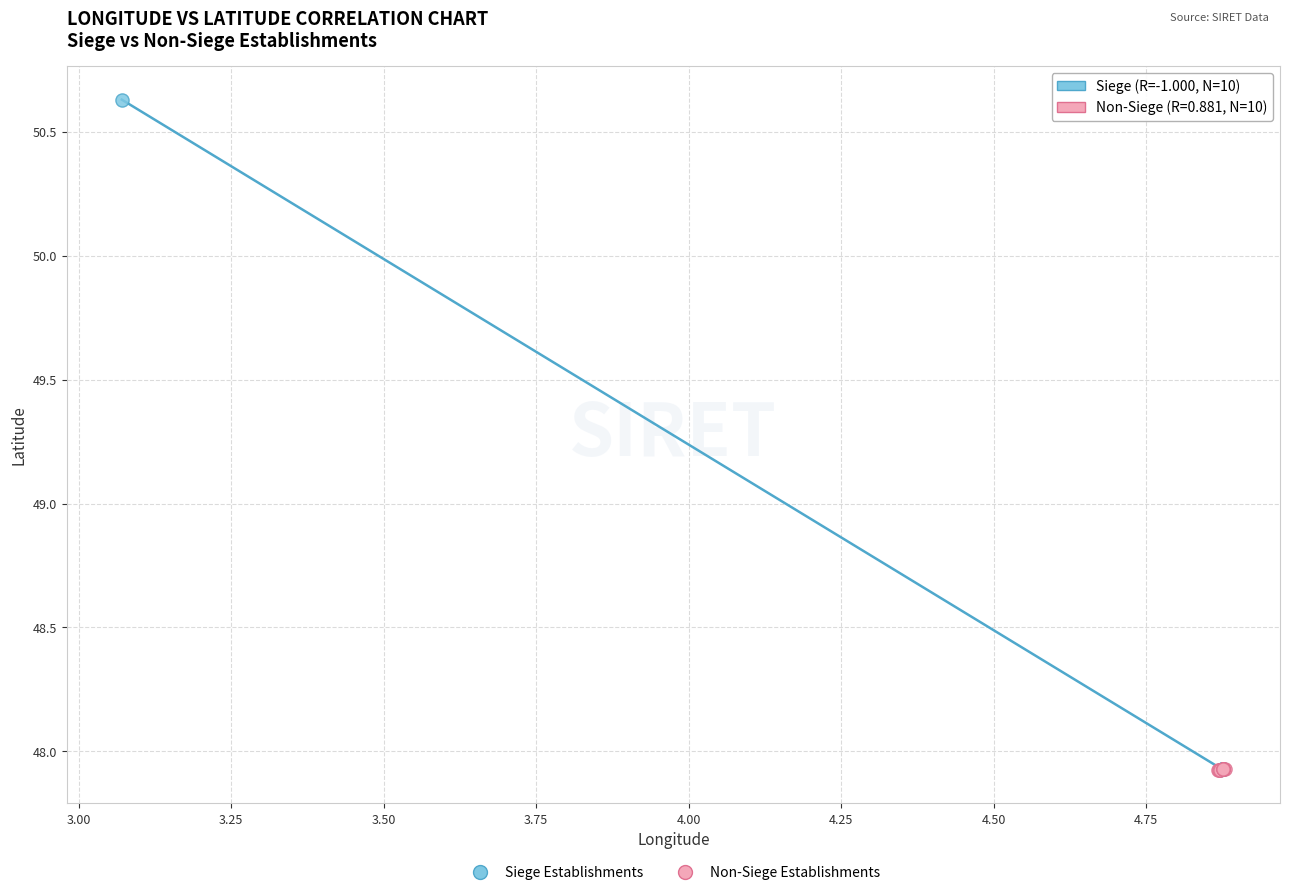

Which series has the widest spread of Y values?

Siege Establishments